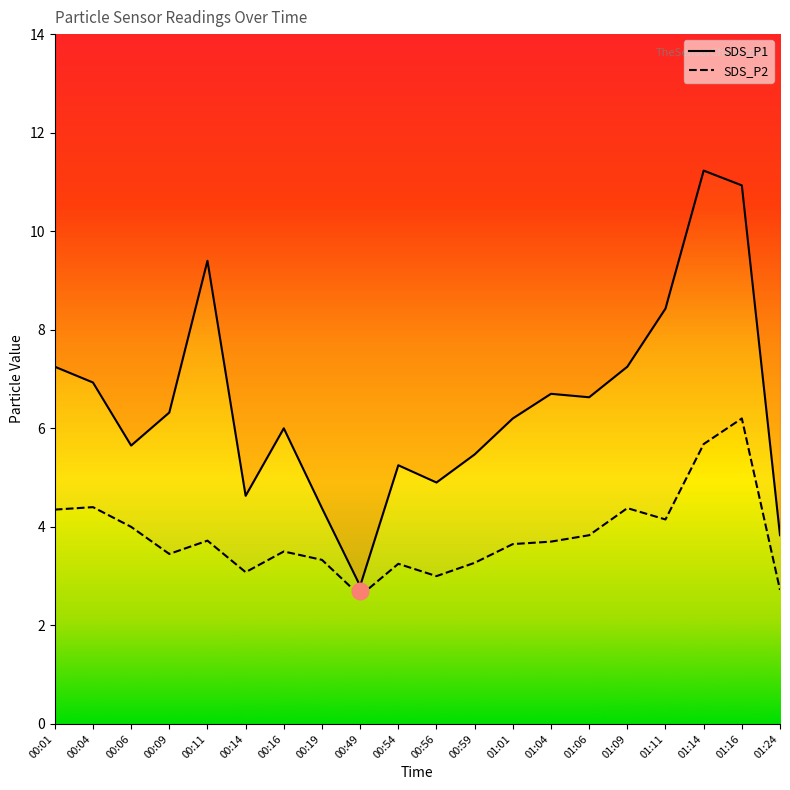

True or false: SDS_P2 and SDS_P1 cross at least once.

False